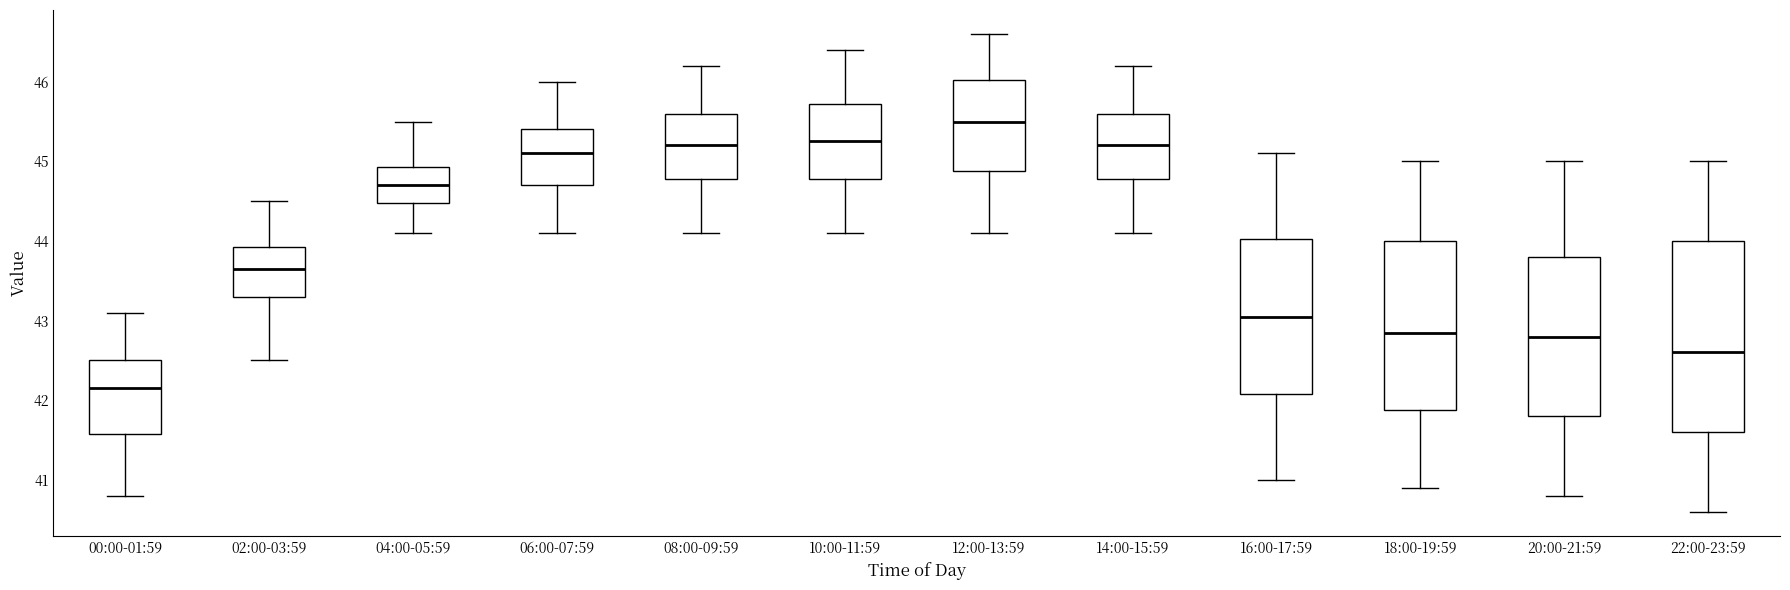

Reading left to right, read every box against the y-axis: the position of its median line, the range the box covers, and the ends of its whiskers. The values are not printed on the chart, so give them approximately, as read against the axis.

00:00-01:59: median 42.2, box 41.6 to 42.5, whiskers 40.8 to 43.1
02:00-03:59: median 43.7, box 43.3 to 43.9, whiskers 42.5 to 44.5
04:00-05:59: median 44.7, box 44.5 to 44.9, whiskers 44.1 to 45.5
06:00-07:59: median 45.1, box 44.7 to 45.4, whiskers 44.1 to 46.0
08:00-09:59: median 45.2, box 44.8 to 45.6, whiskers 44.1 to 46.2
10:00-11:59: median 45.3, box 44.8 to 45.7, whiskers 44.1 to 46.4
12:00-13:59: median 45.5, box 44.9 to 46.0, whiskers 44.1 to 46.6
14:00-15:59: median 45.2, box 44.8 to 45.6, whiskers 44.1 to 46.2
16:00-17:59: median 43.1, box 42.1 to 44.0, whiskers 41.0 to 45.1
18:00-19:59: median 42.9, box 41.9 to 44.0, whiskers 40.9 to 45.0
20:00-21:59: median 42.8, box 41.8 to 43.8, whiskers 40.8 to 45.0
22:00-23:59: median 42.6, box 41.6 to 44.0, whiskers 40.6 to 45.0